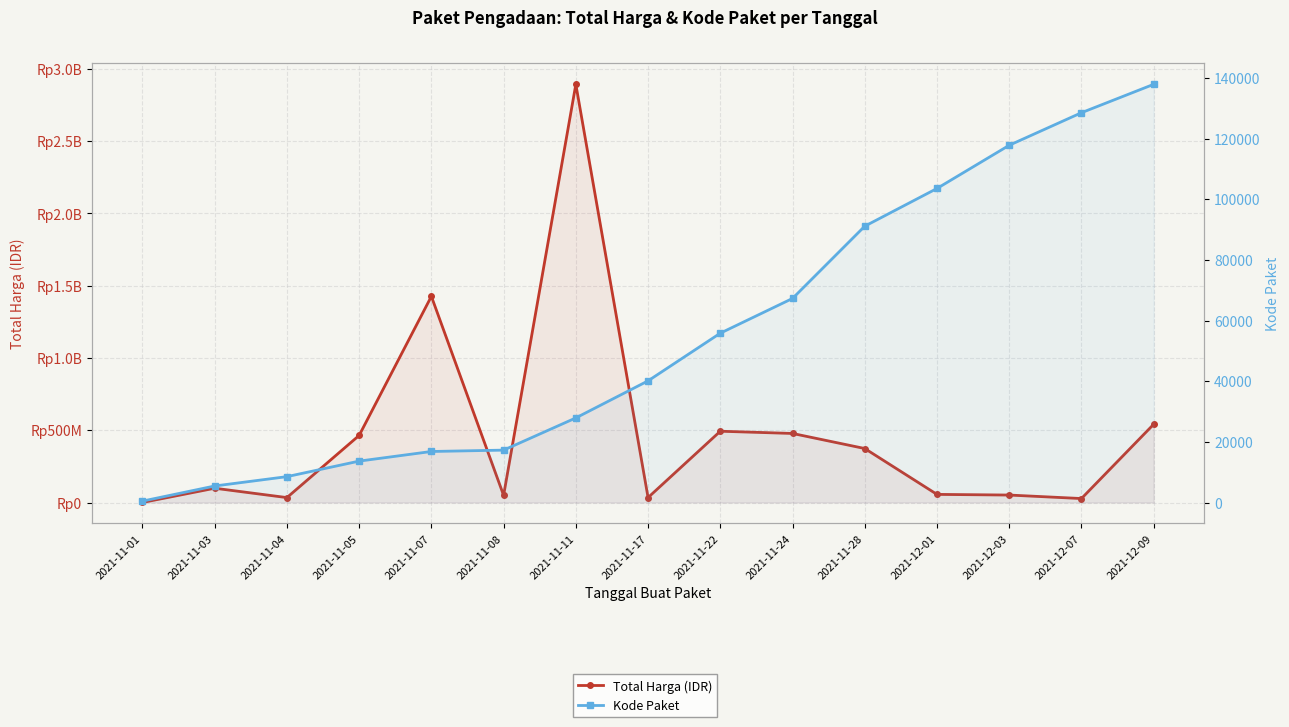

What is the total value across all series at 2021-11-17?

34332112